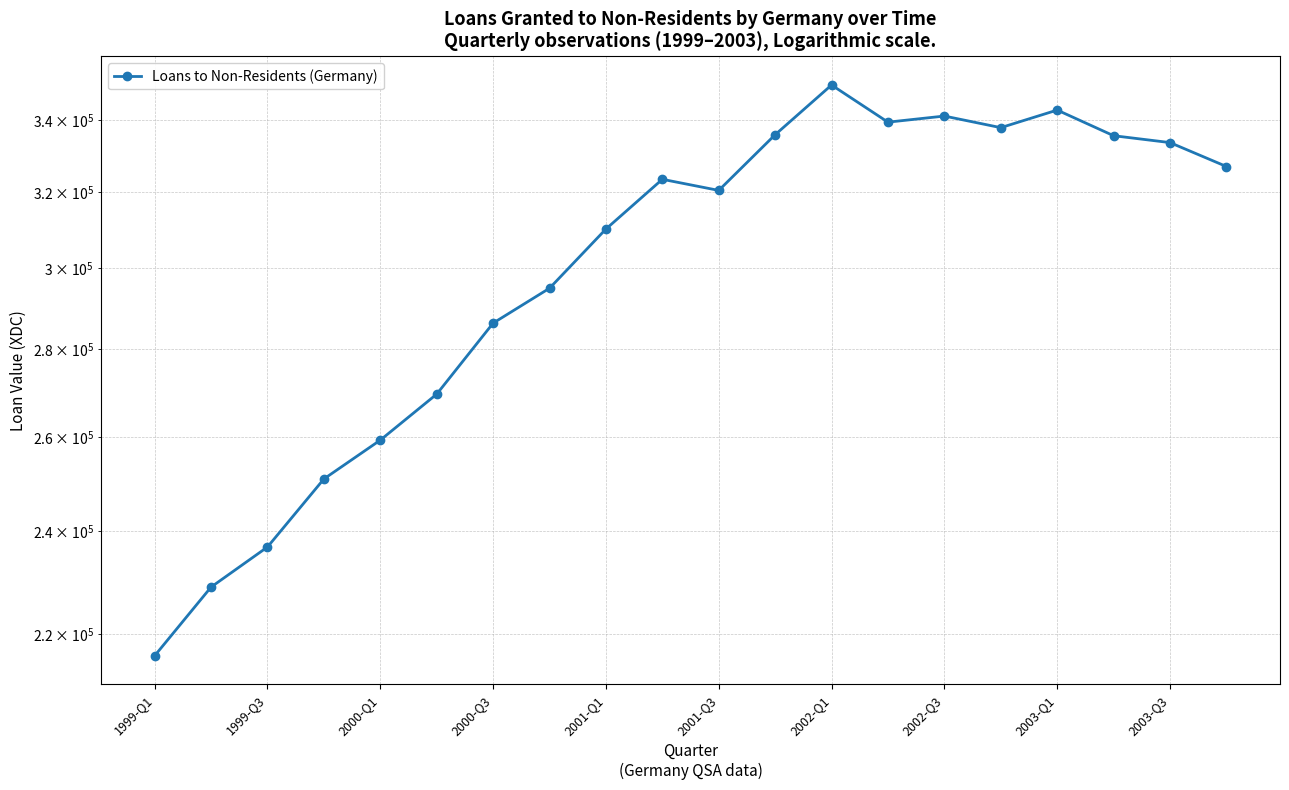

True or false: the data shows 568542 at 2003-Q3.

False